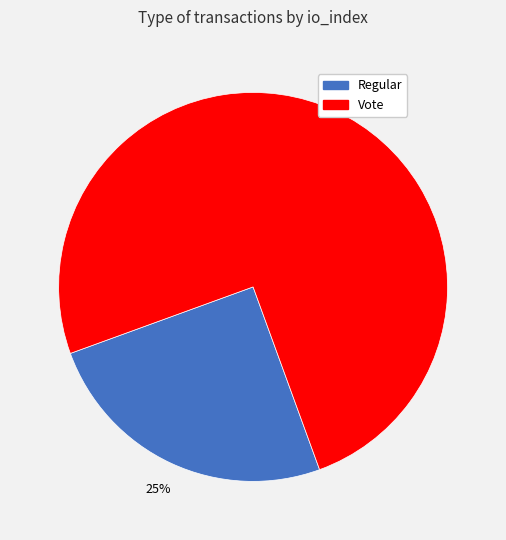

How many segments does this pie chart have?

2